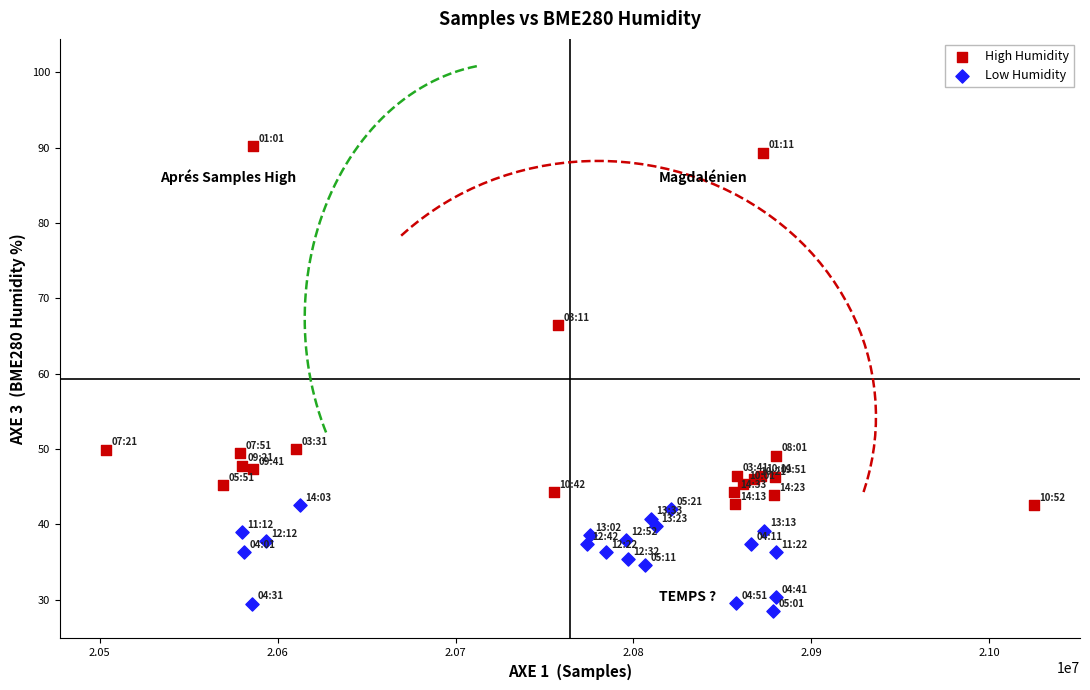

Which series contains the highest Y value?

High Humidity